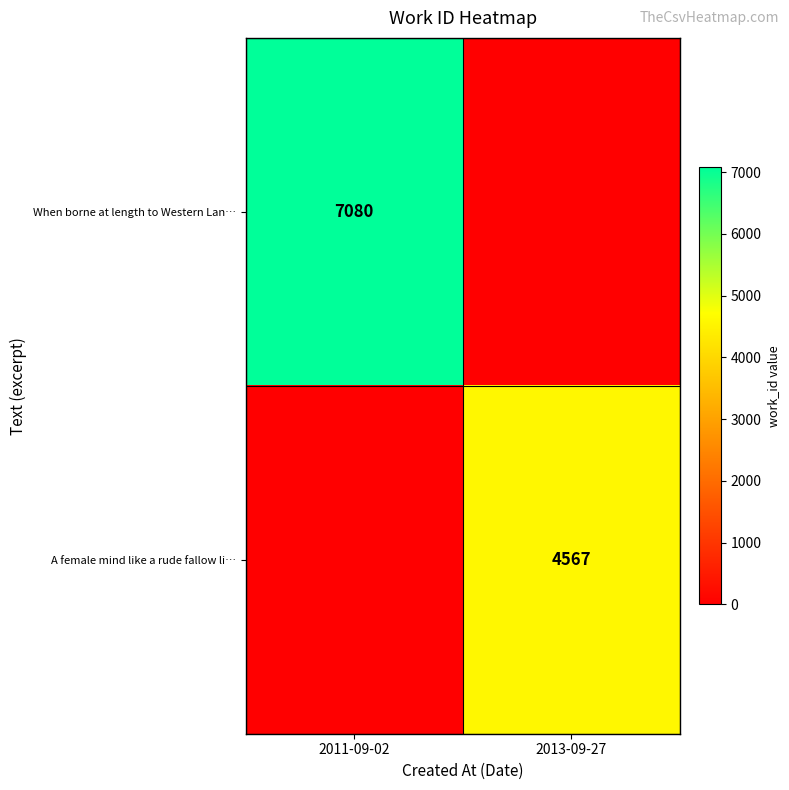

The value of When borne at length to Western Lan… at 2011-09-02 is 7080. True or false?

True